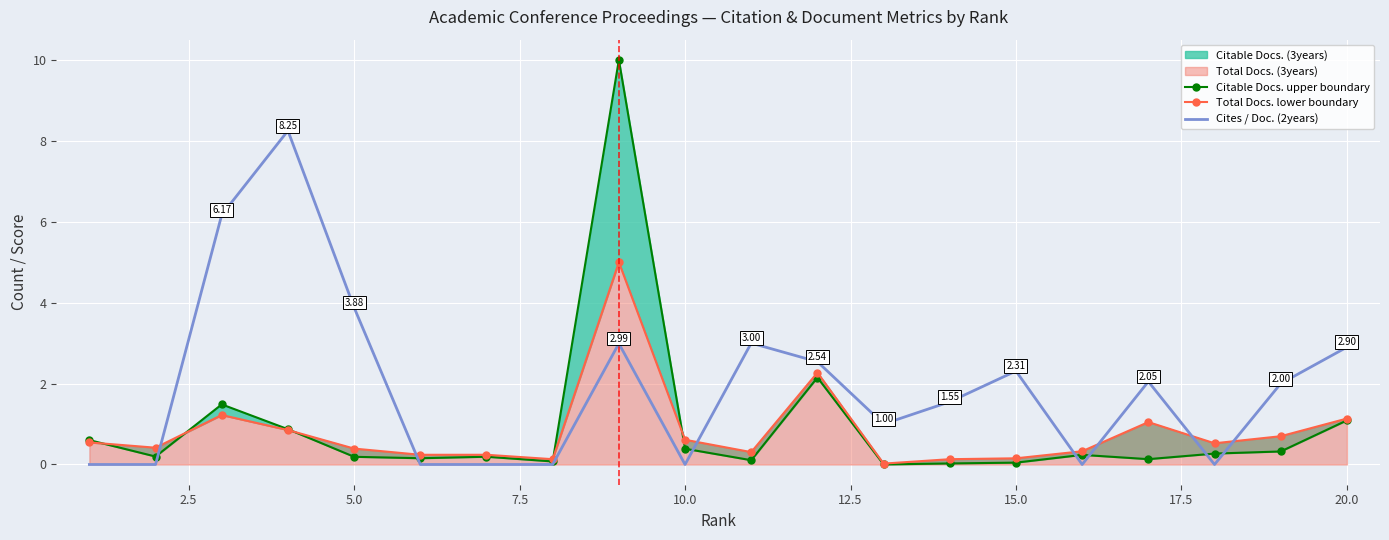

What is the highest value of the Citable Docs. upper boundary series?

10.0